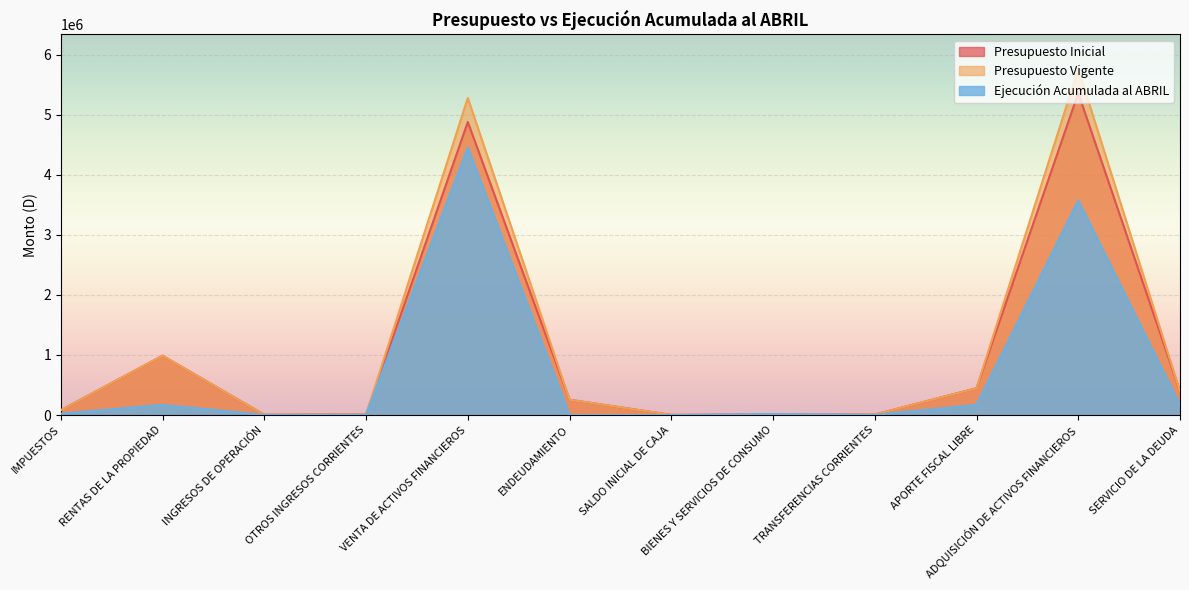

Is the value of Presupuesto Vigente at INGRESOS DE OPERACIÓN greater than the value of Presupuesto Inicial at APORTE FISCAL LIBRE?

No